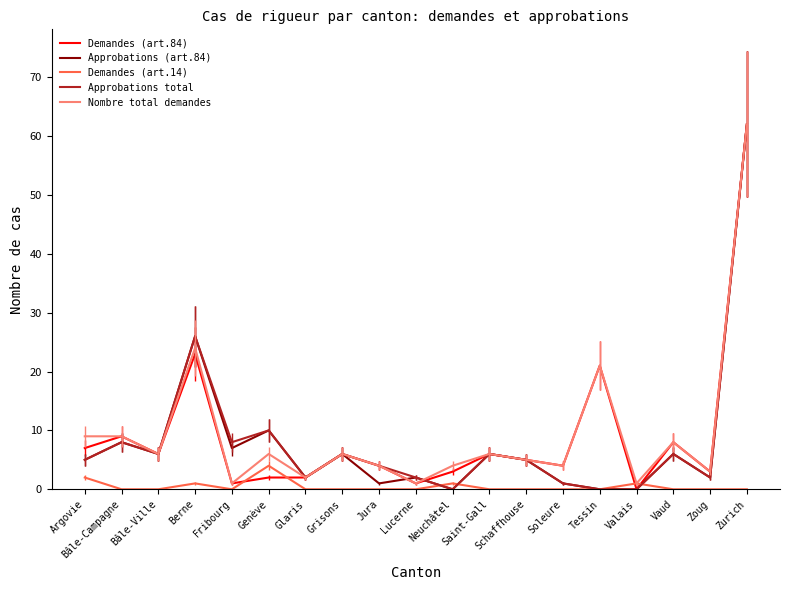

True or false: Approbations (art.84) has more than 2 points higher than both neighbors.

True